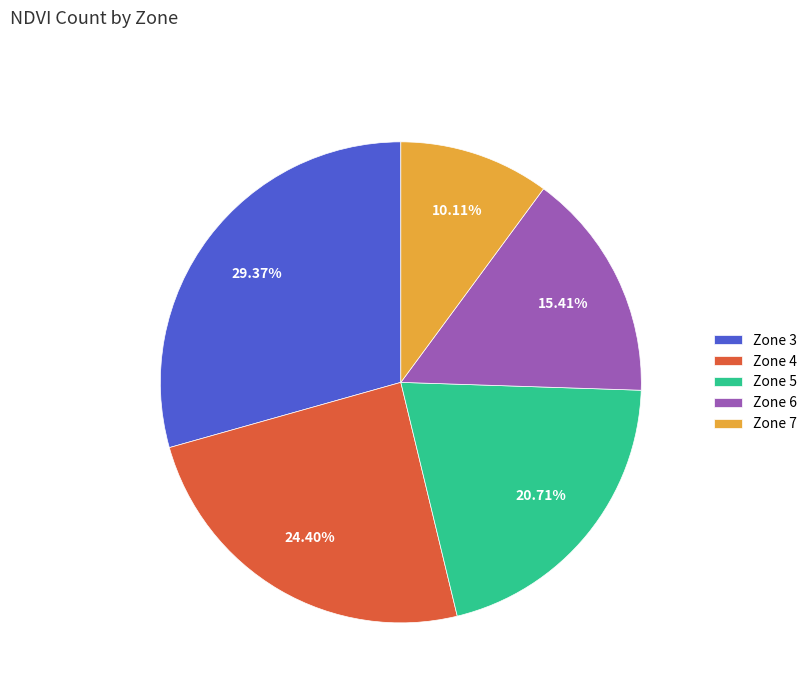

What is the largest slice in the pie chart?

Zone 3